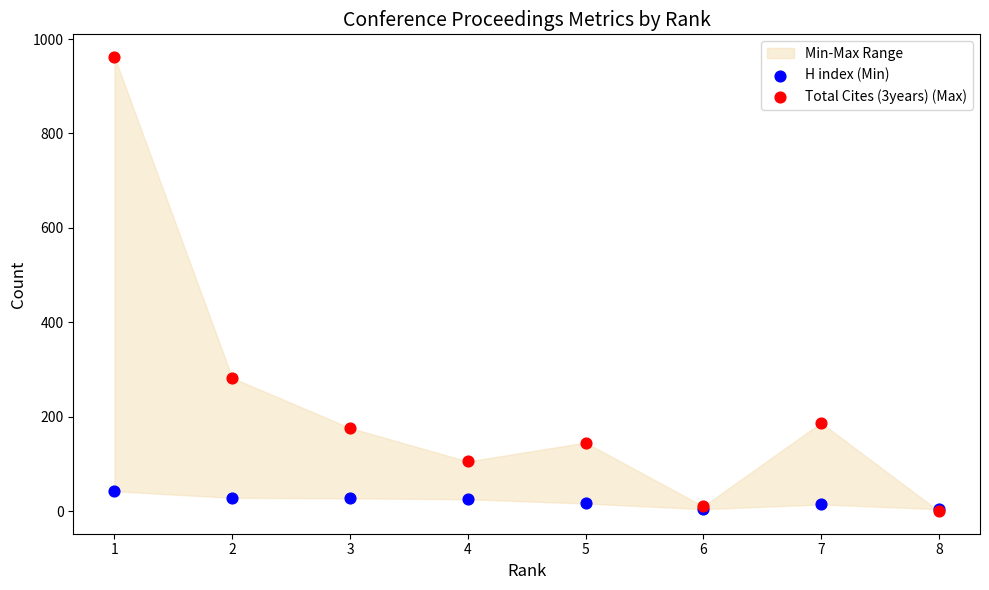

Across all series, what Y value is closest to 481?

282